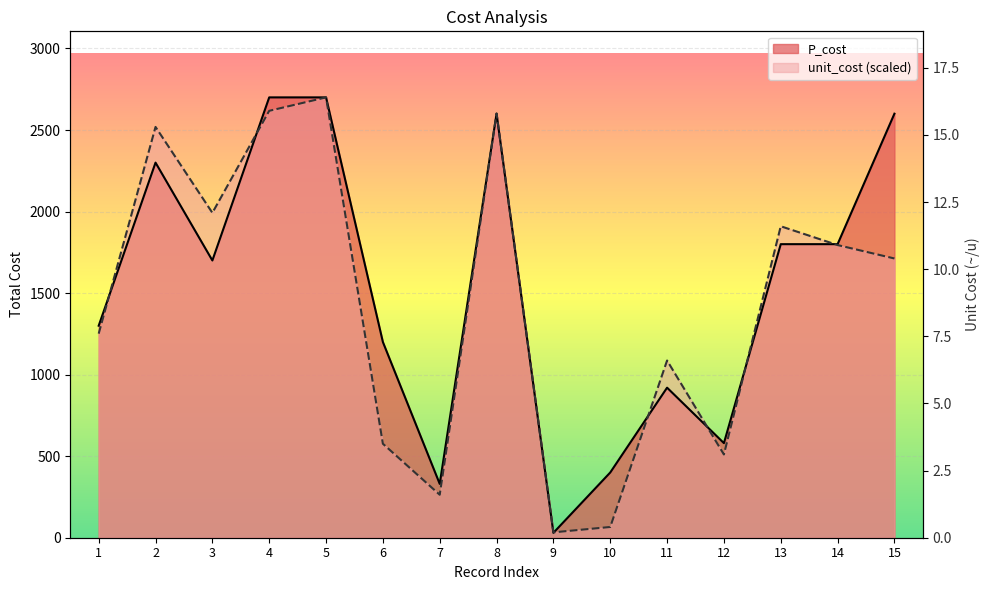

At which category does unit_cost reach its first local valley?

3